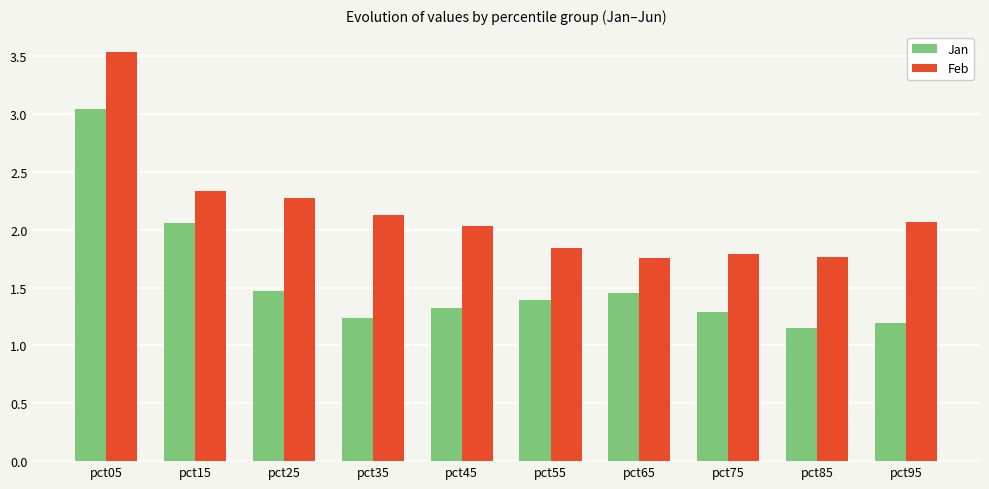

What value does the Feb series have at pct25?

2.3